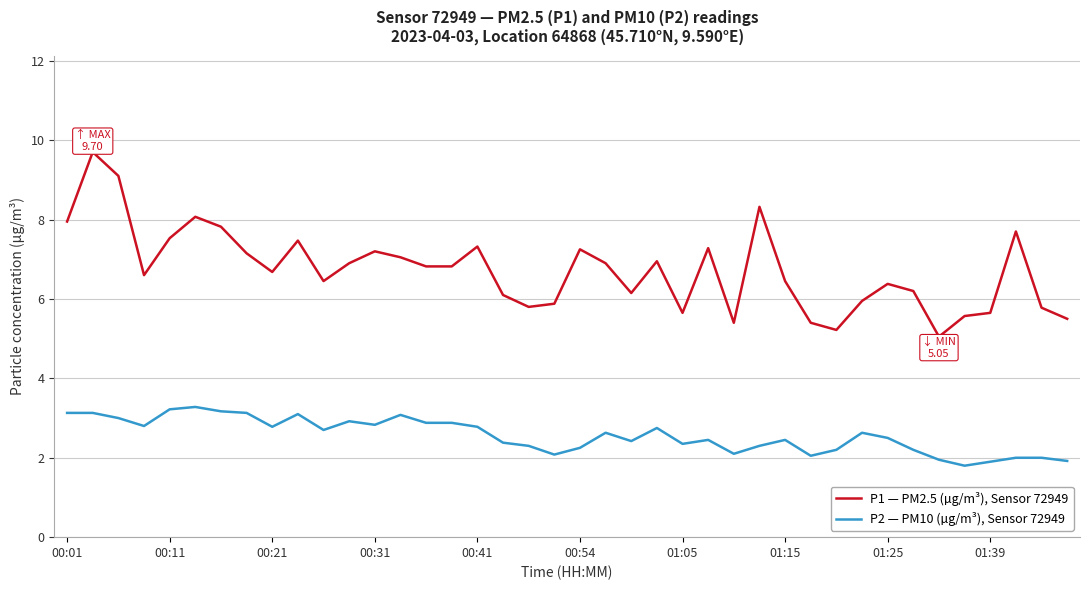

What is the greatest value displayed?

9.7